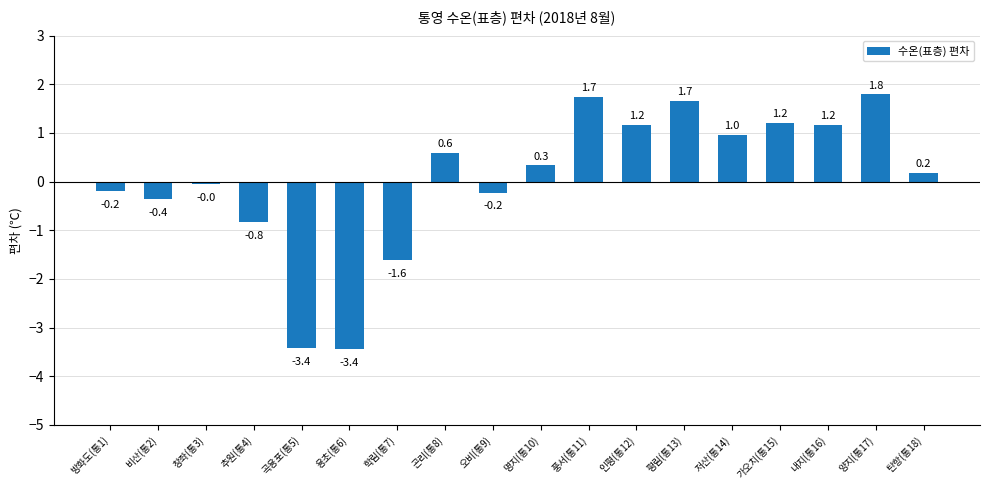

The value at 곡용포(통5) is -5.5. True or false?

False